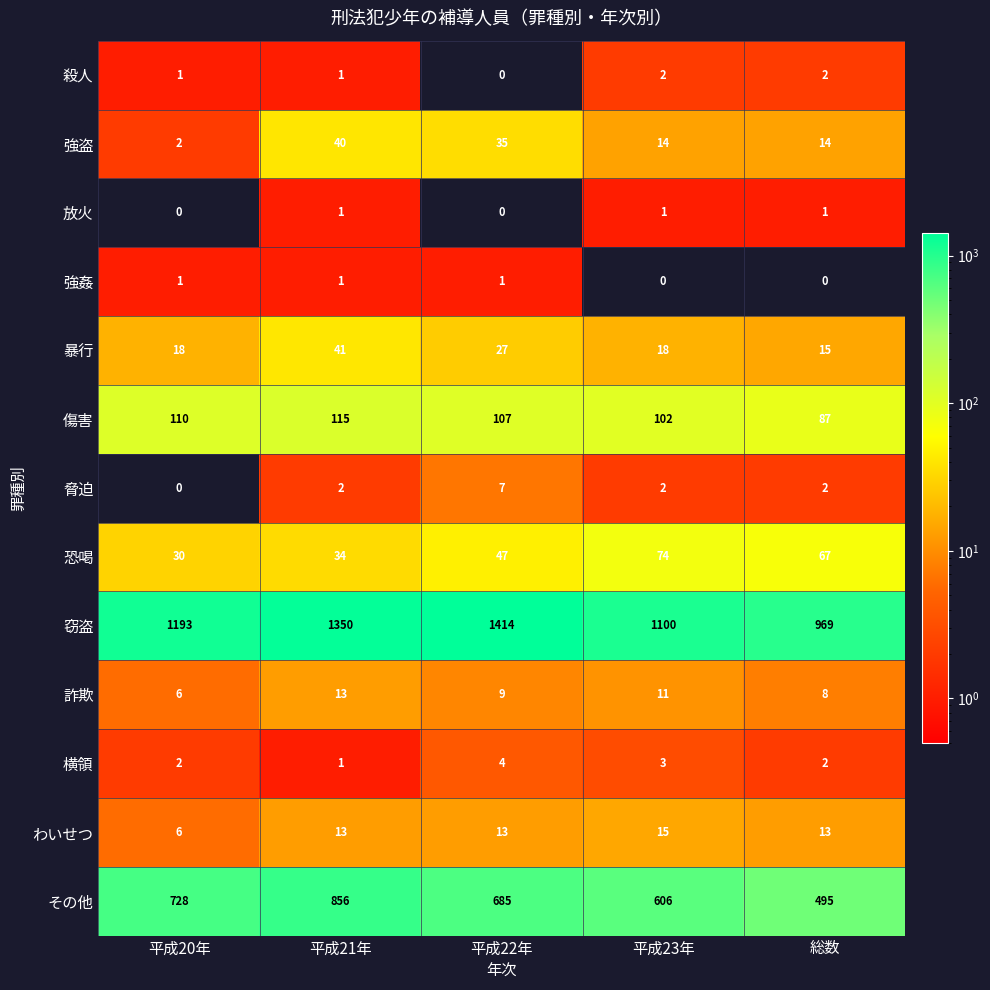

What is the total value across all series at 平成21年?

2468